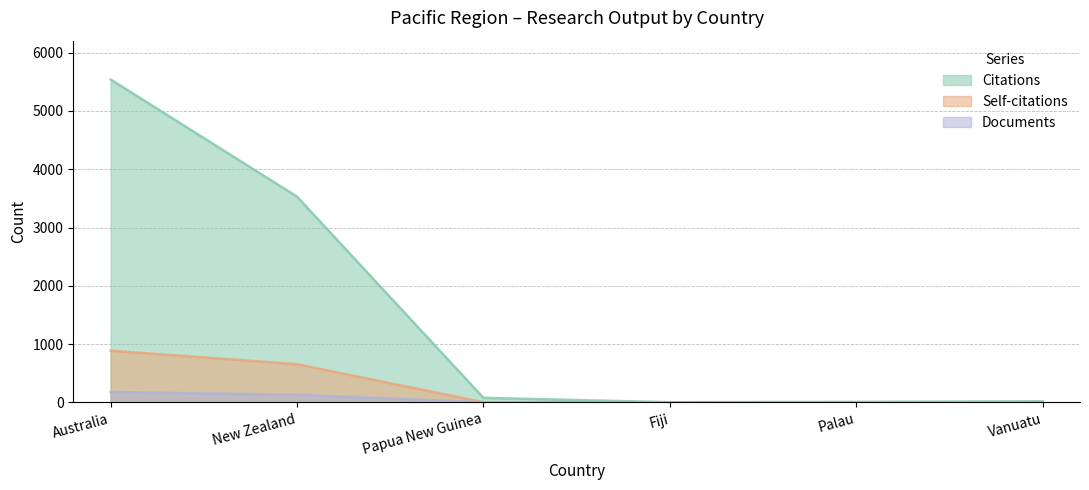

Which series has the largest total across all categories?

Citations